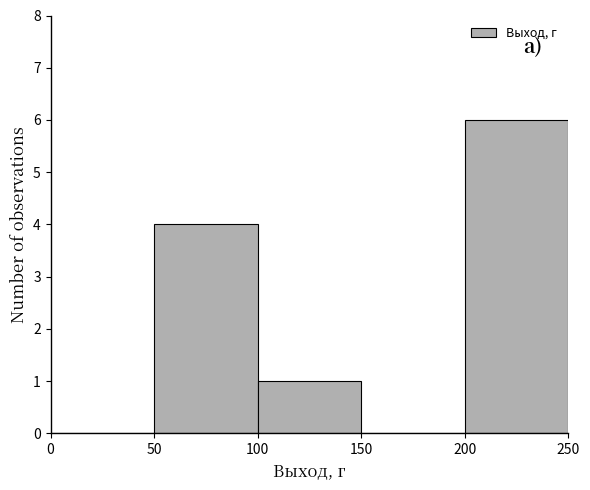

Reading left to right, transcribe this chart: for each bar, give the range it covers on the x-axis and its height. The values are not printed on the chart, so give them approximately, as read against the axis.

0 to 50: 0
50 to 100: 4
100 to 150: 1
150 to 200: 0
200 to 250: 6